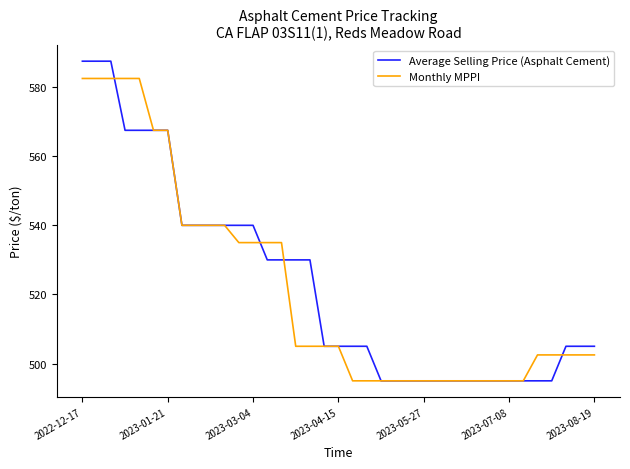

Which series has the largest range (max minus min)?

Average Selling Price (Asphalt Cement)